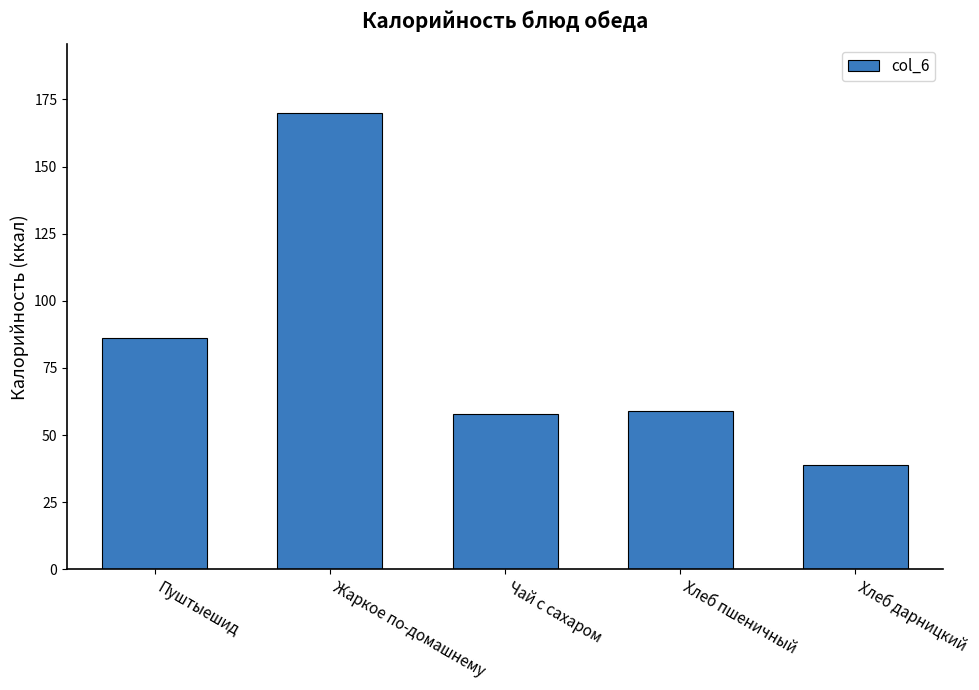

How many values are below 59?

2